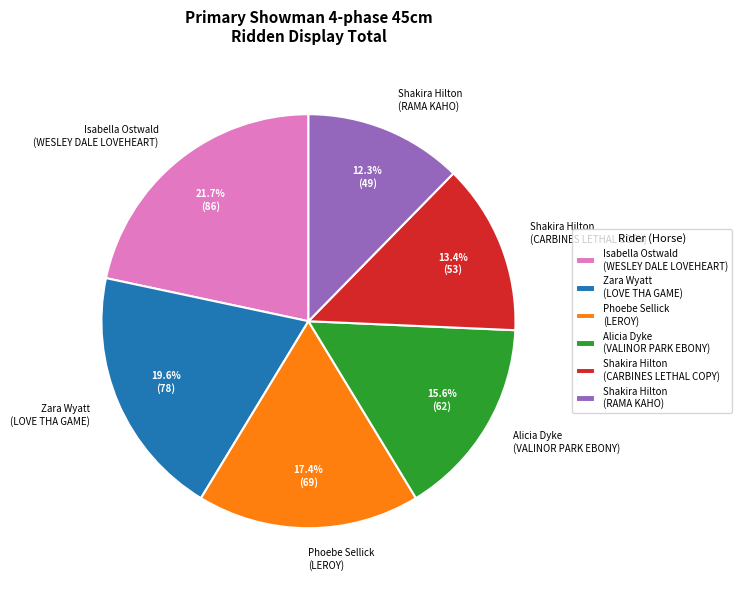

Is there any slice that represents more than half of the pie?

No